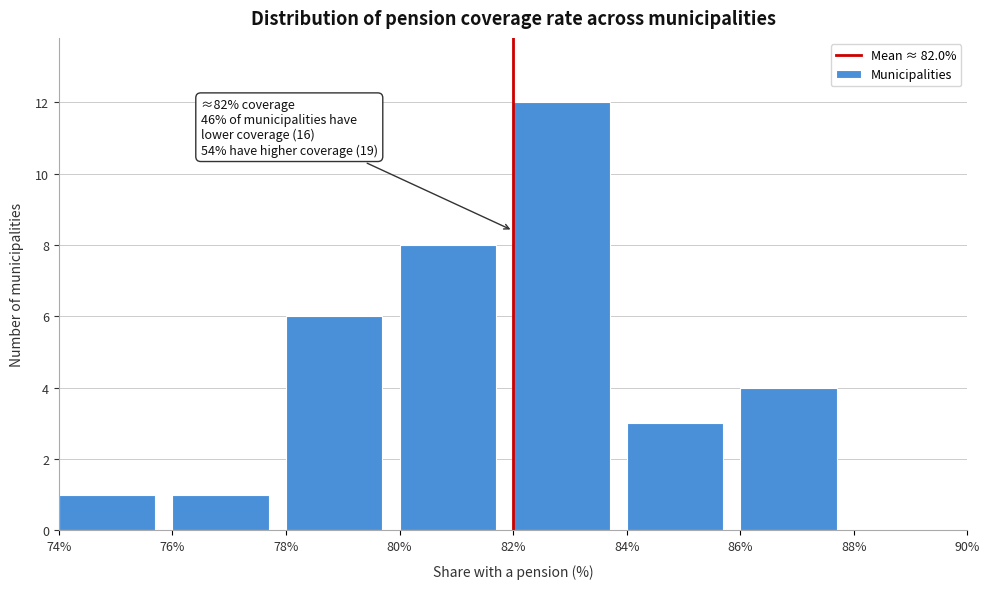

Over which range of the x-axis is the bar tallest?

82% to 84%